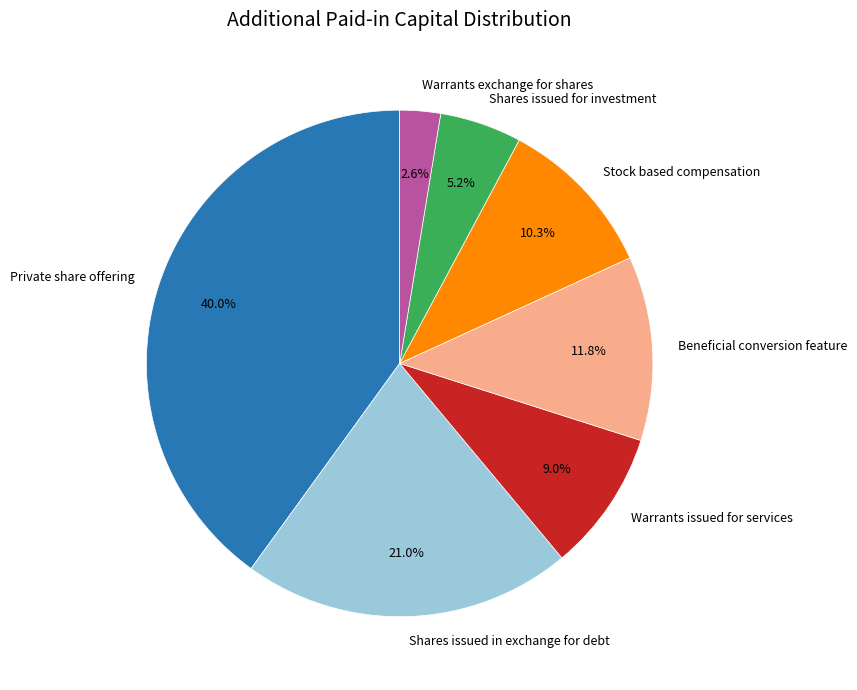

What percentage is the Private share offering slice, to the nearest percent?

40%